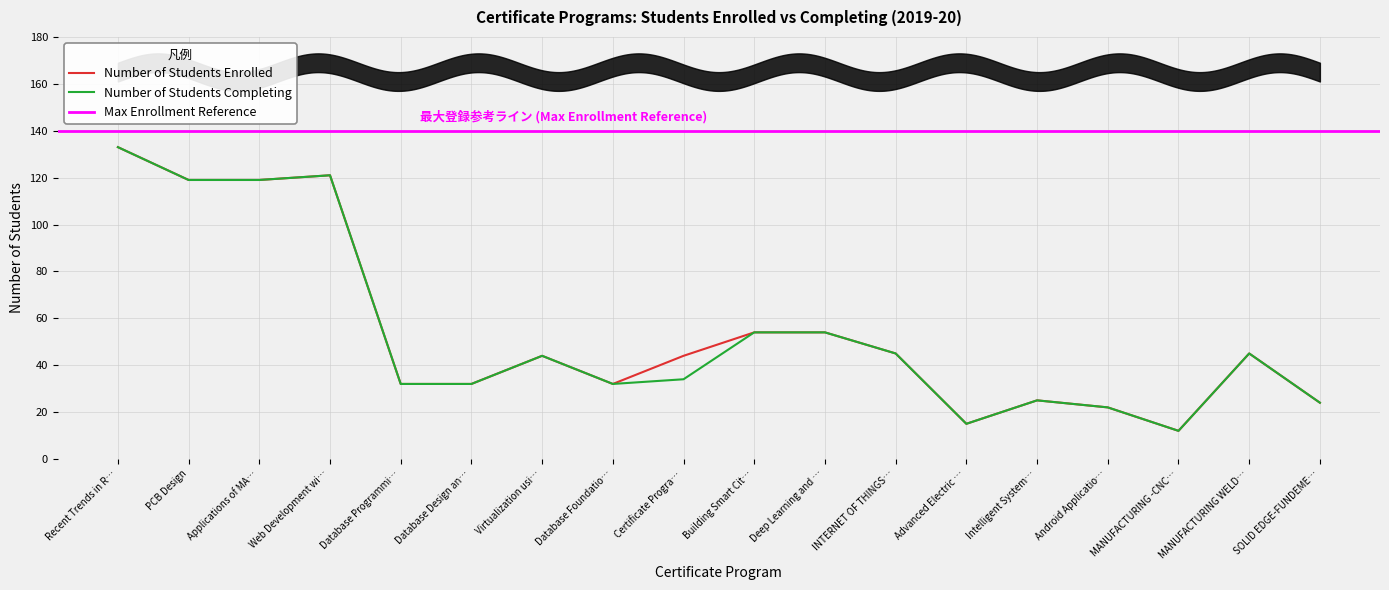

What is the value of the Number of Students Enrolled point at the 11th from the left?

54